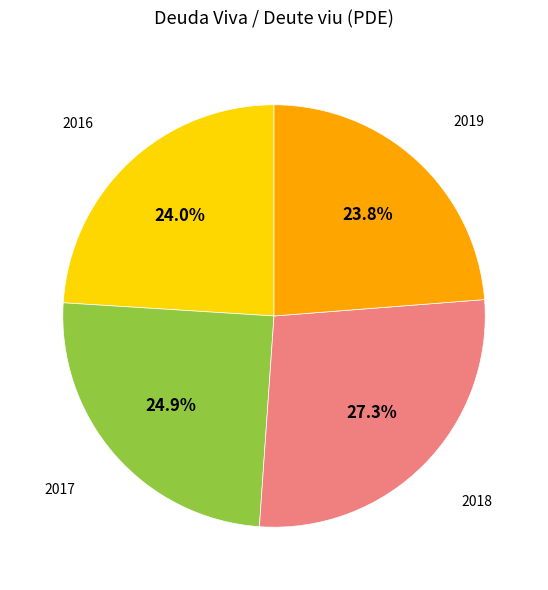

Is there any slice that represents more than half of the pie?

No